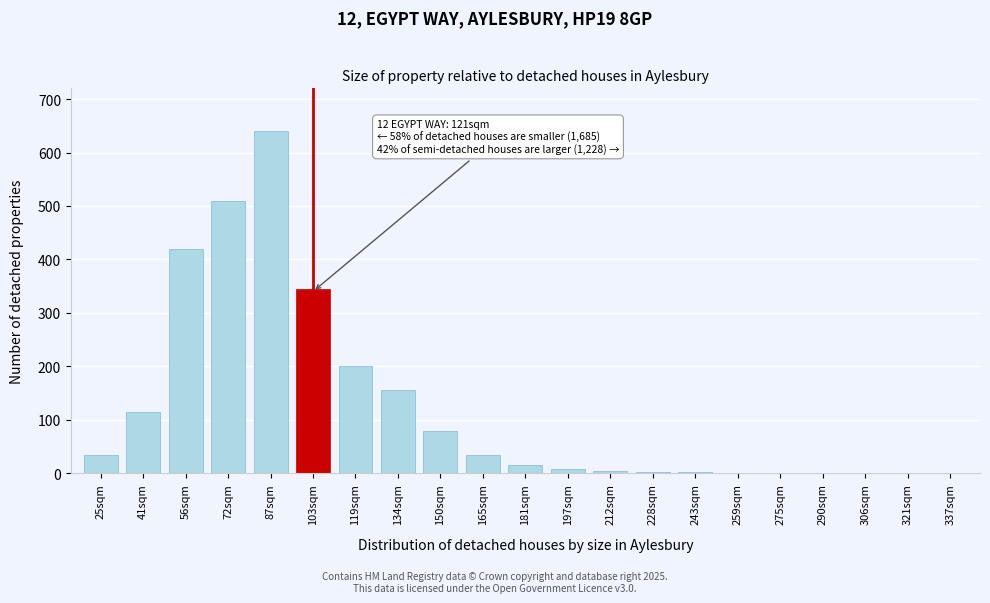

At which category does the chart reach its peak across all series?

87sqm